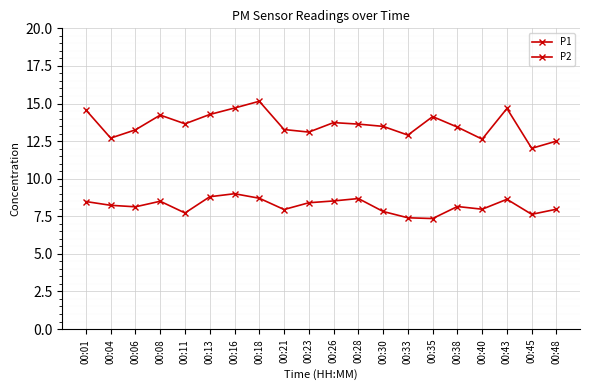

How many lines are shown in the chart?

2